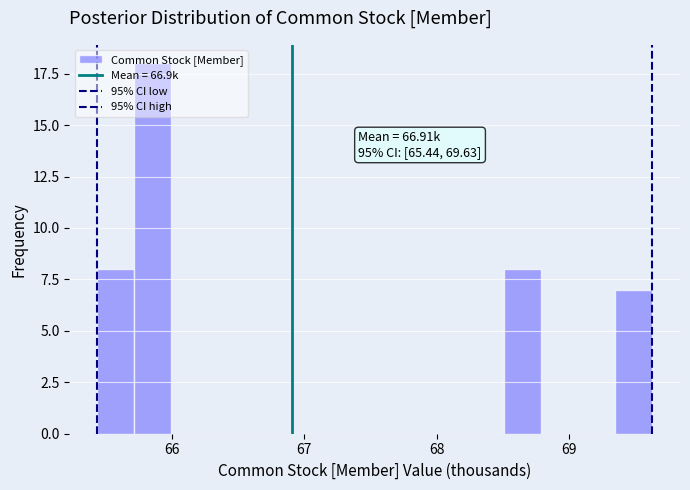

Read against the x-axis, roughly where is the centre of the tallest bar?

65.9